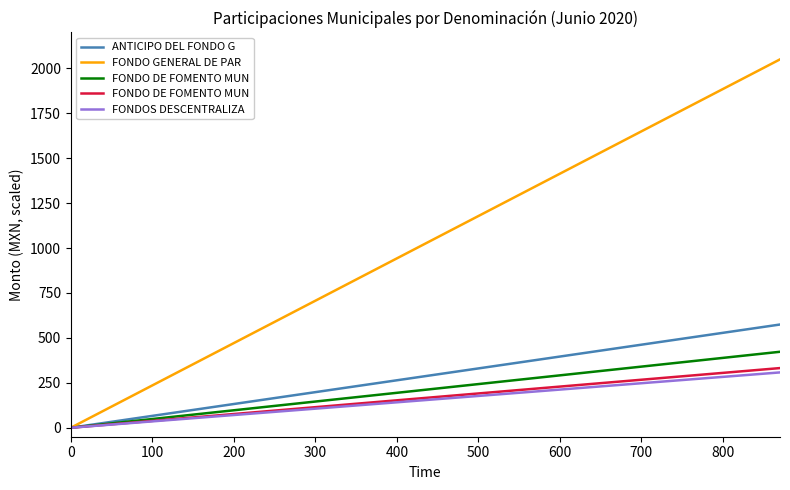

Is the value of FONDO GENERAL DE PAR at 800 greater than the value of ANTICIPO DEL FONDO G at 16?

Yes